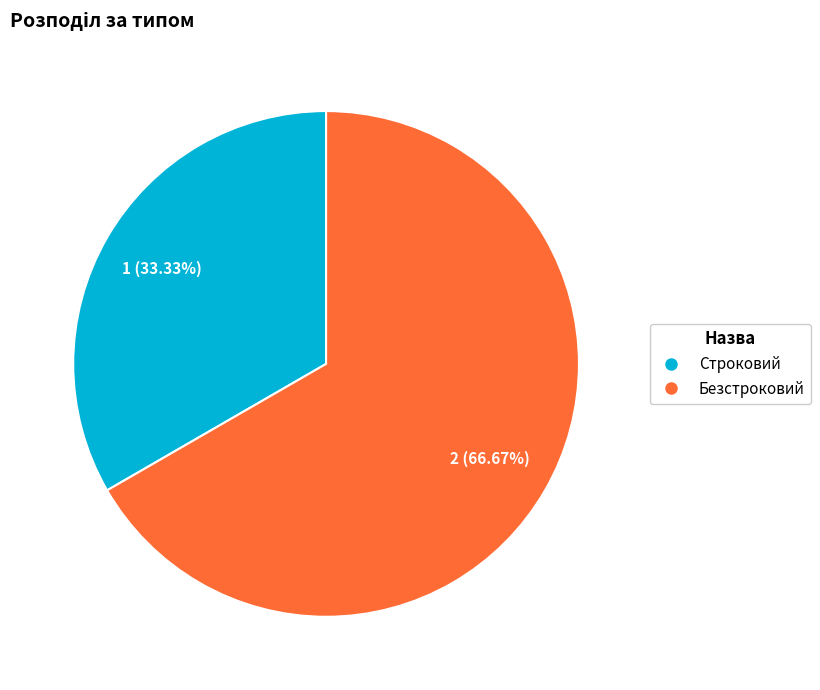

To the nearest percent, what portion does Строковий represent?

33%